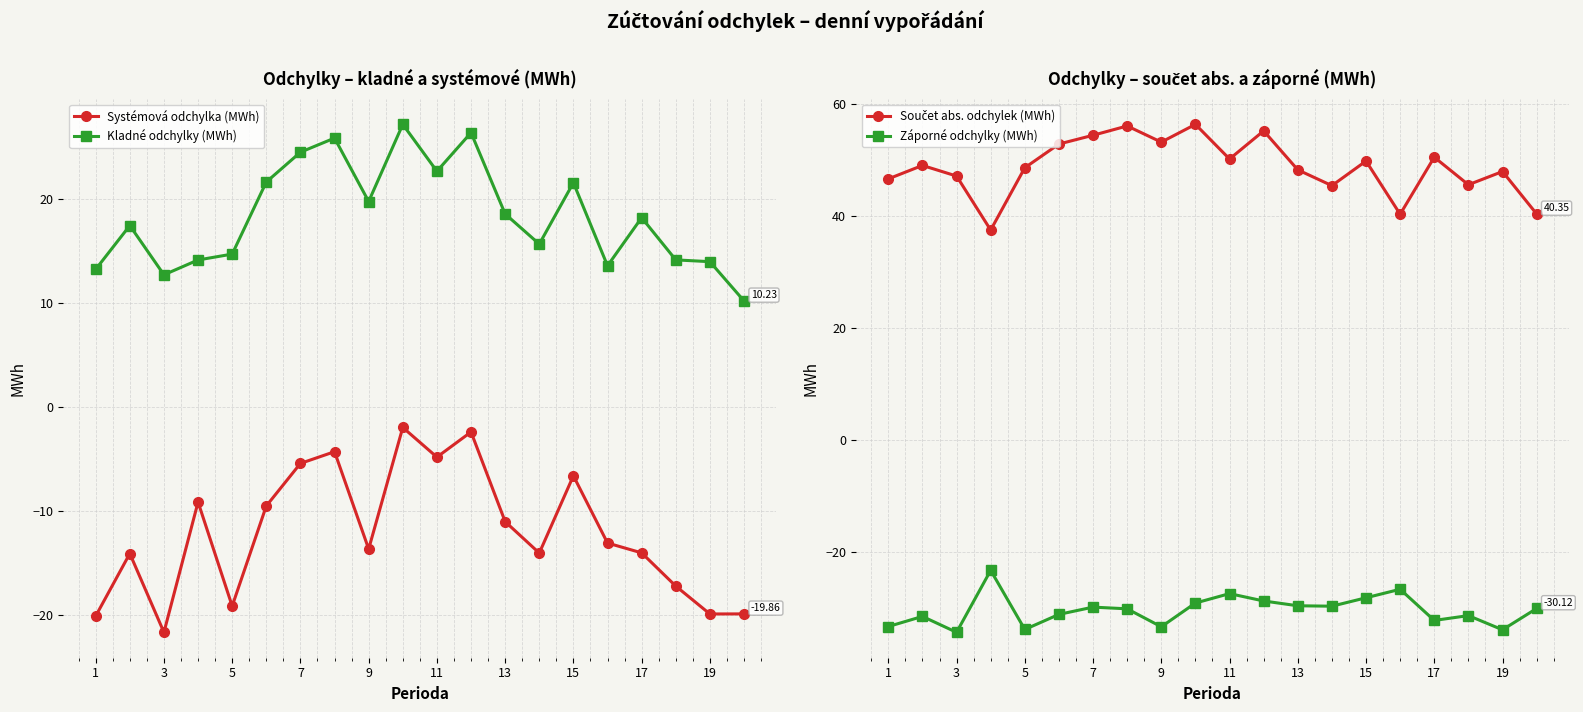

True or false: Součet abs. odchylek (MWh) and Záporné odchylky (MWh) cross at least once.

False